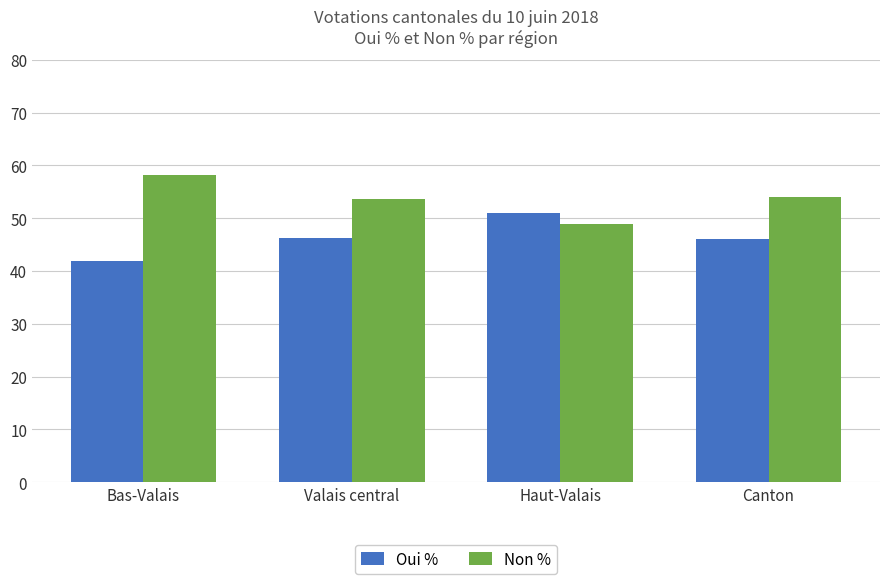

The value of Oui % at Canton is 30.8. True or false?

False